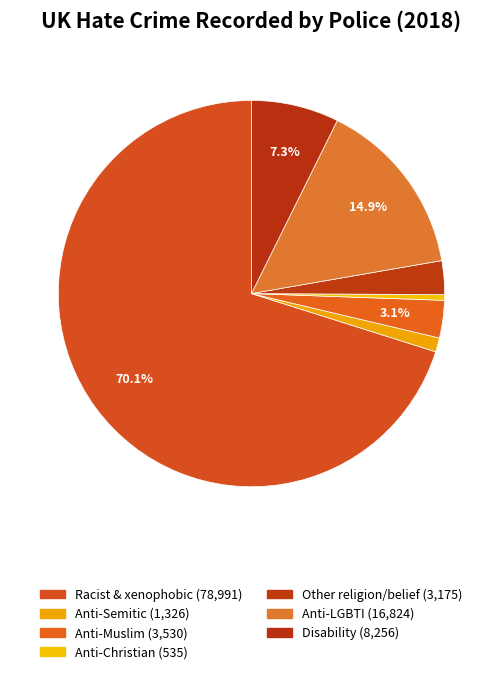

Count the number of slices in the pie.

7